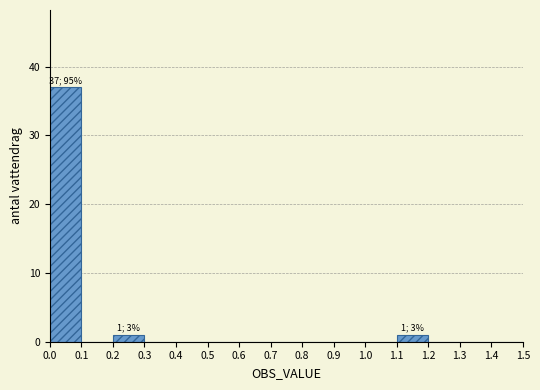

Which range on the x-axis has the tallest bar?

0.0 to 0.1